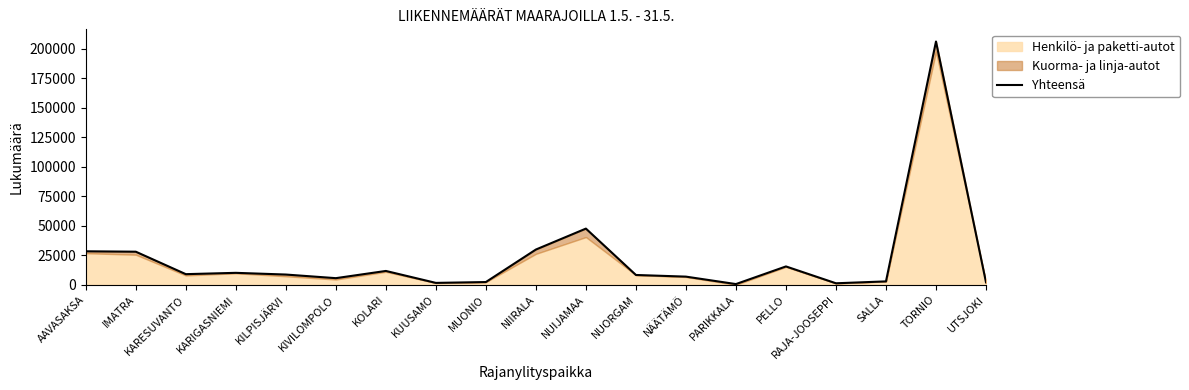

Approximately how many times larger is the value at NÄÄTÄMÖ compared to KARIGASNIEMI?

0.7